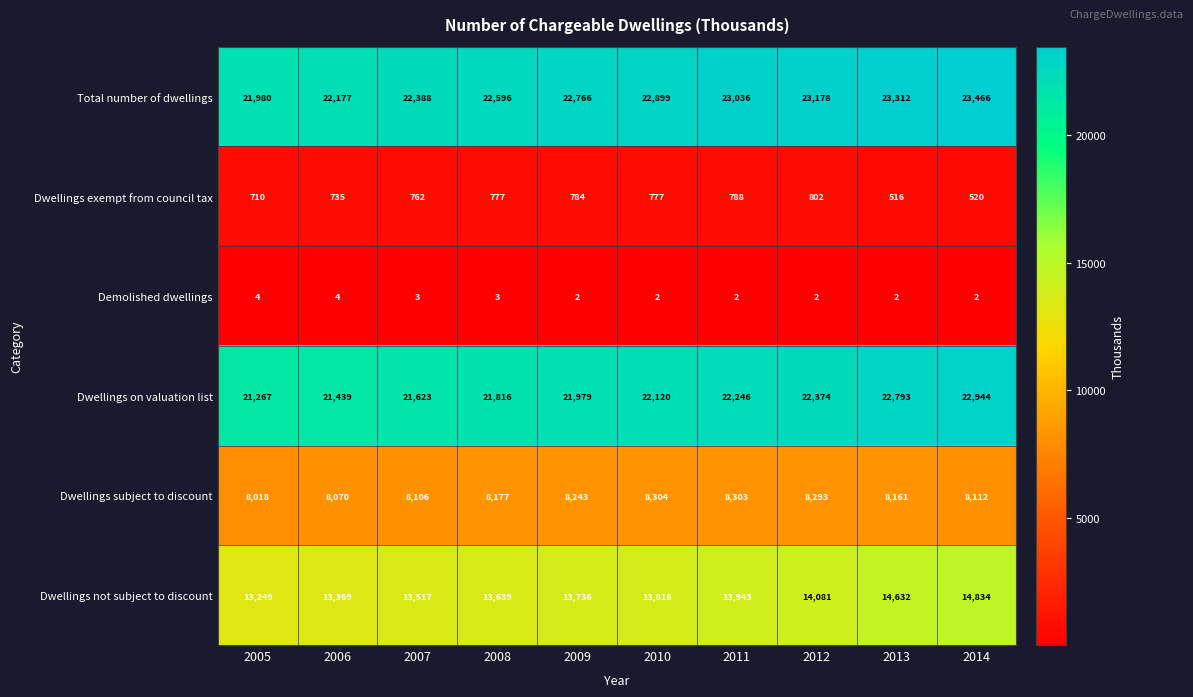

What is the difference between the maximum and second lowest values in the Dwellings subject to discount series?

234